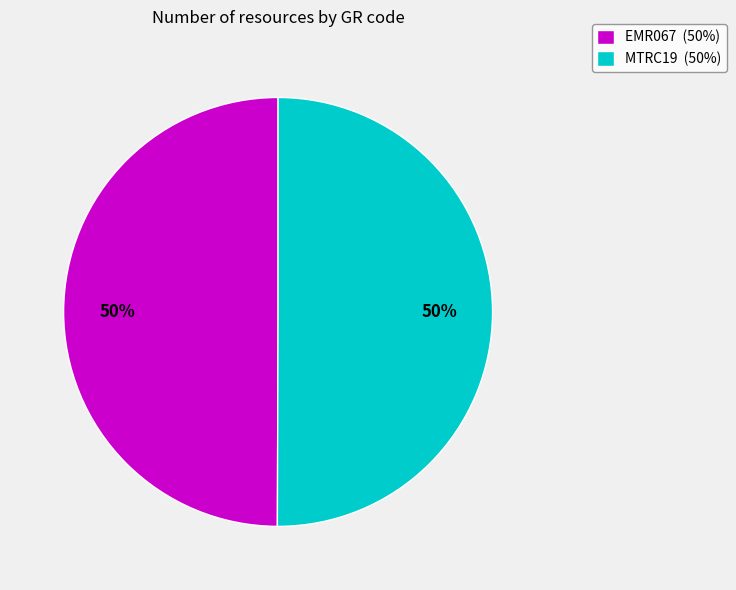

Is the sum of MTRC19 and EMR067 greater than half?

Yes